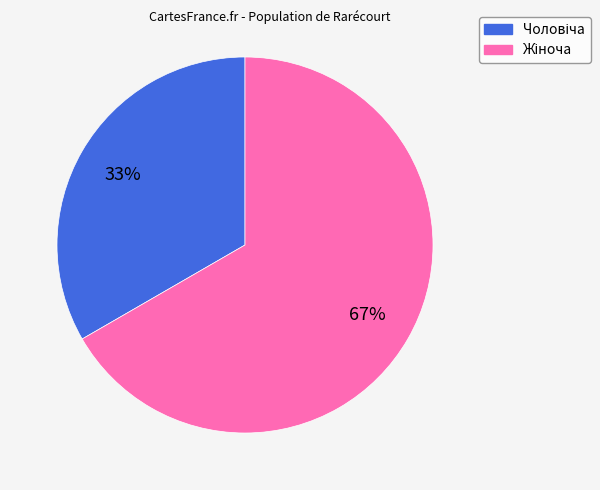

To the nearest percent, what is the average slice percentage?

50%